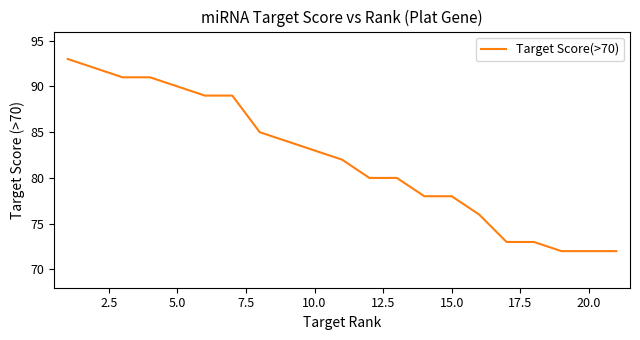

What is the difference between the maximum and minimum values?

21